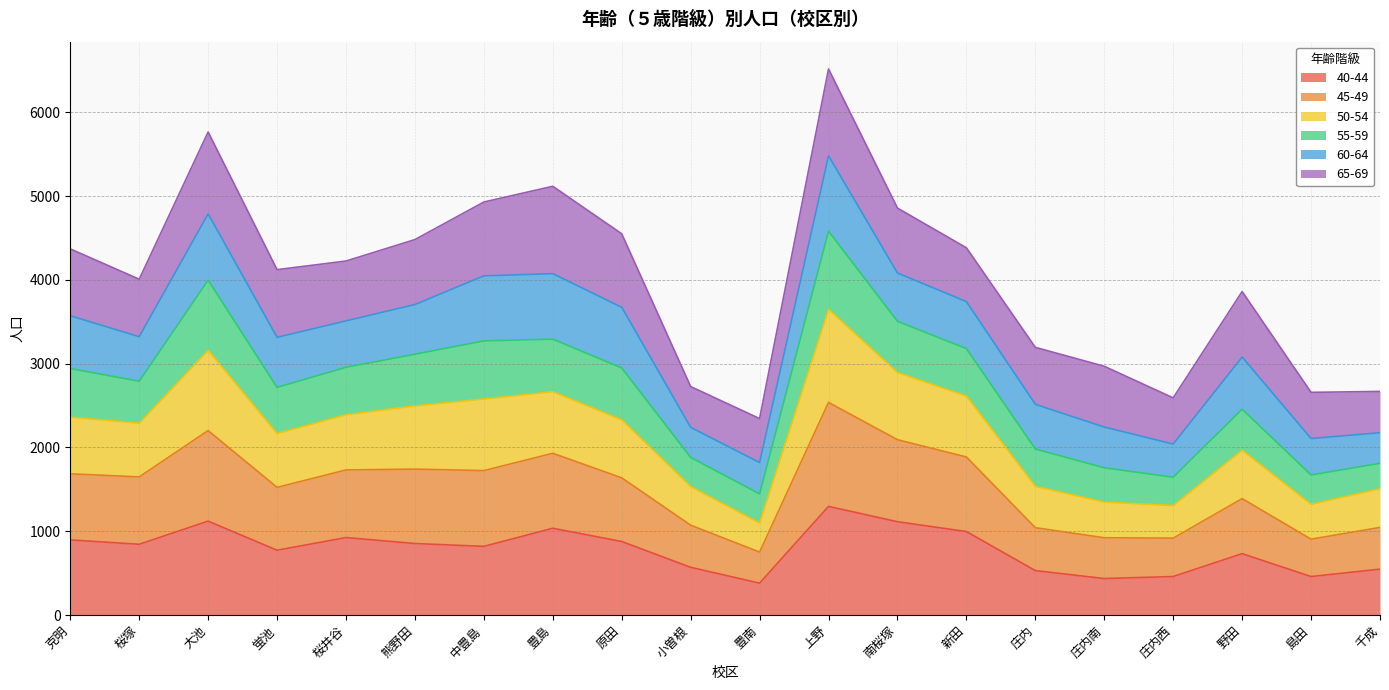

Which category has the lowest value across all series?

豊南